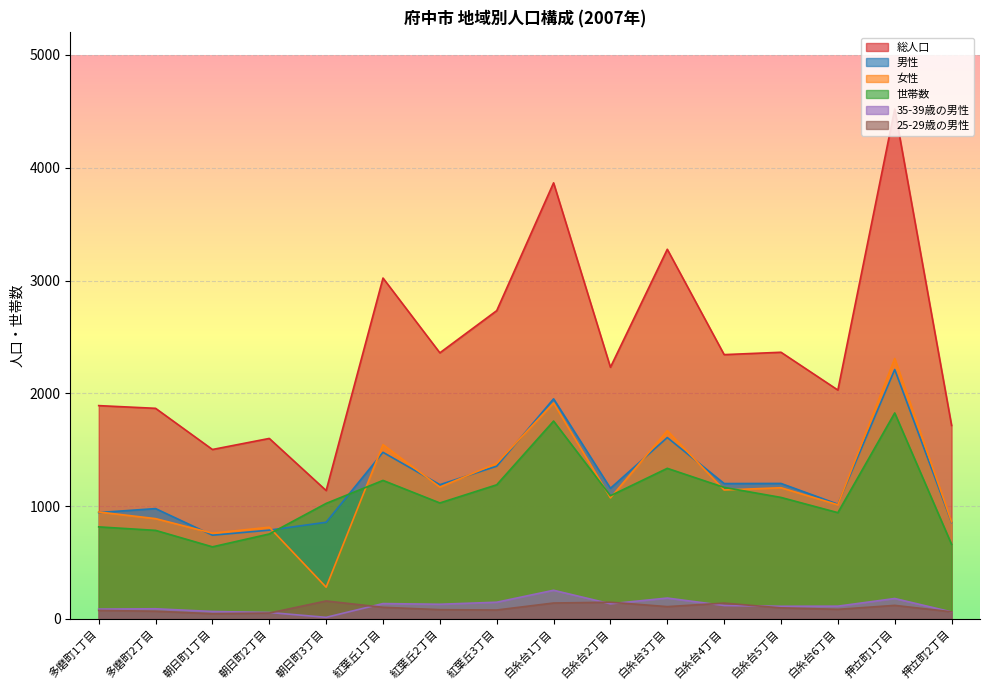

Does the chart display data point markers on the line(s)?

No